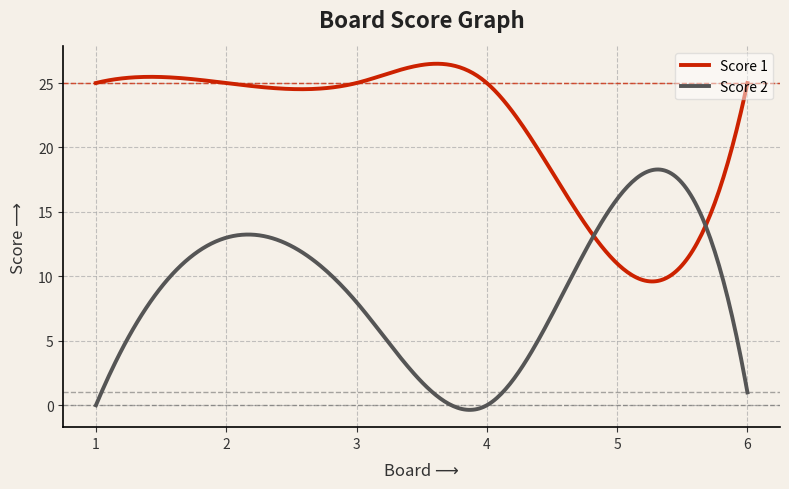

In Score 1, how many points are lower than both neighbors (excluding endpoints)?

2